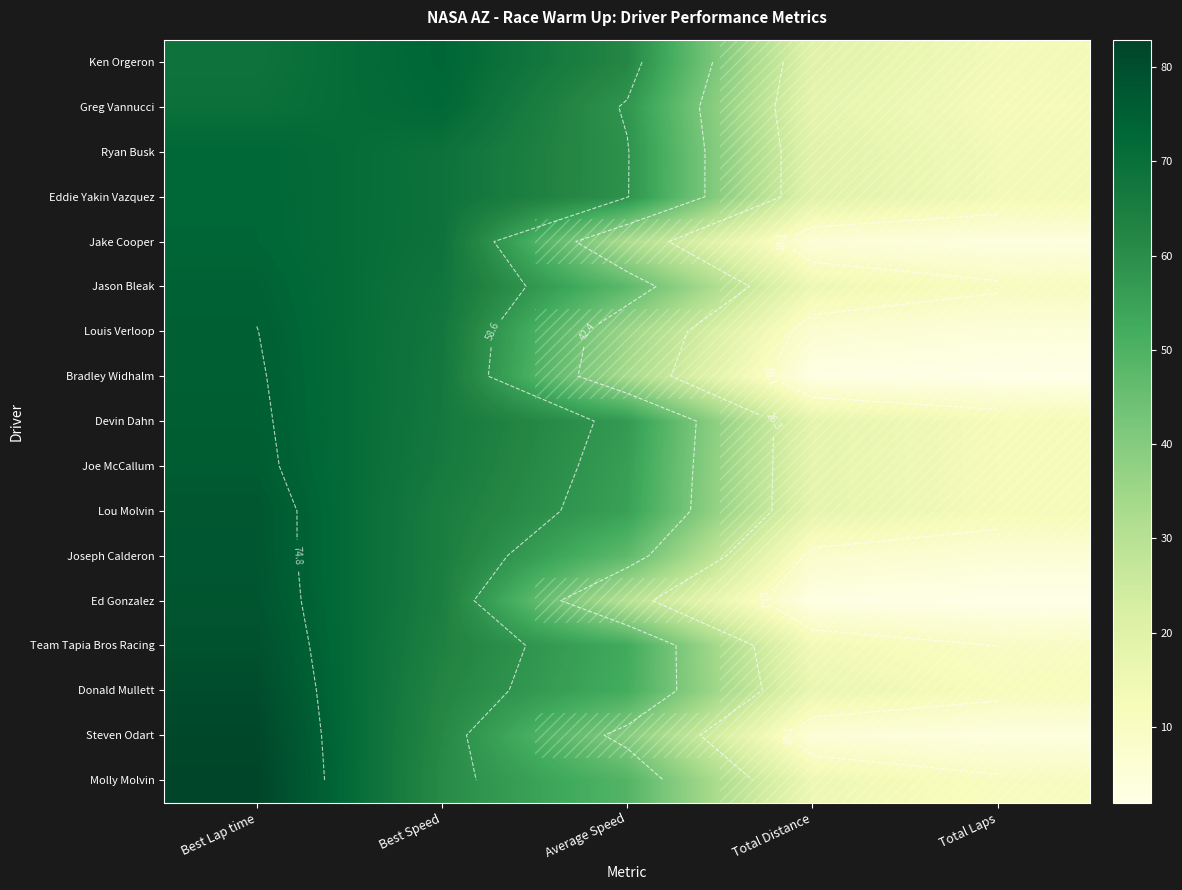

At which label does Jake Cooper reach its peak?

Best Lap time